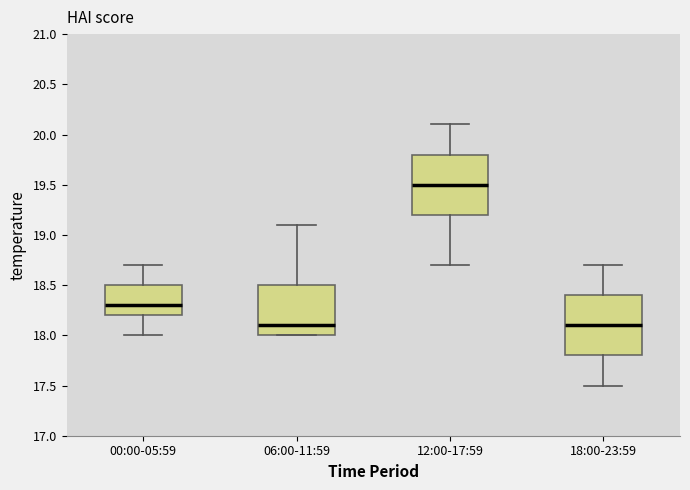

Where does the upper whisker of the box for 00:00-05:59 end on the y-axis? The values are not printed on the chart, so give them approximately, as read against the axis.

18.7